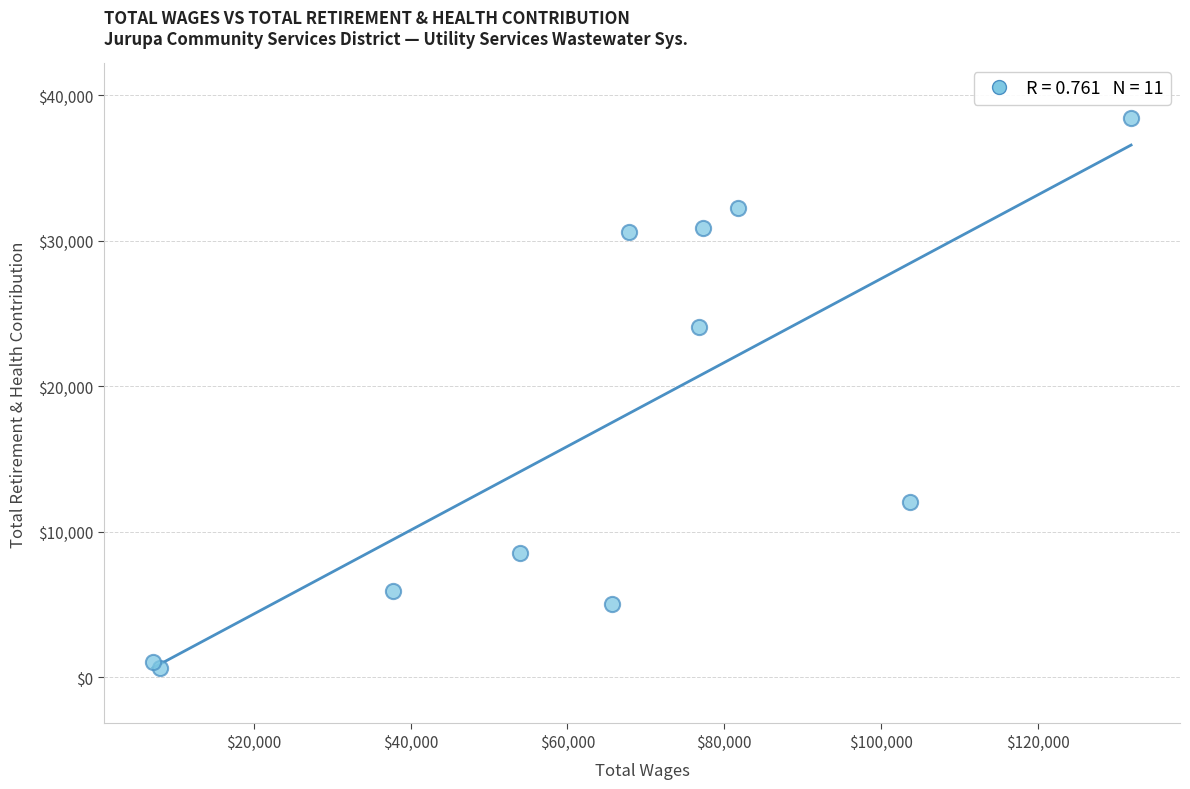

What Y value in the scatter plot is closest to 19516?

24079